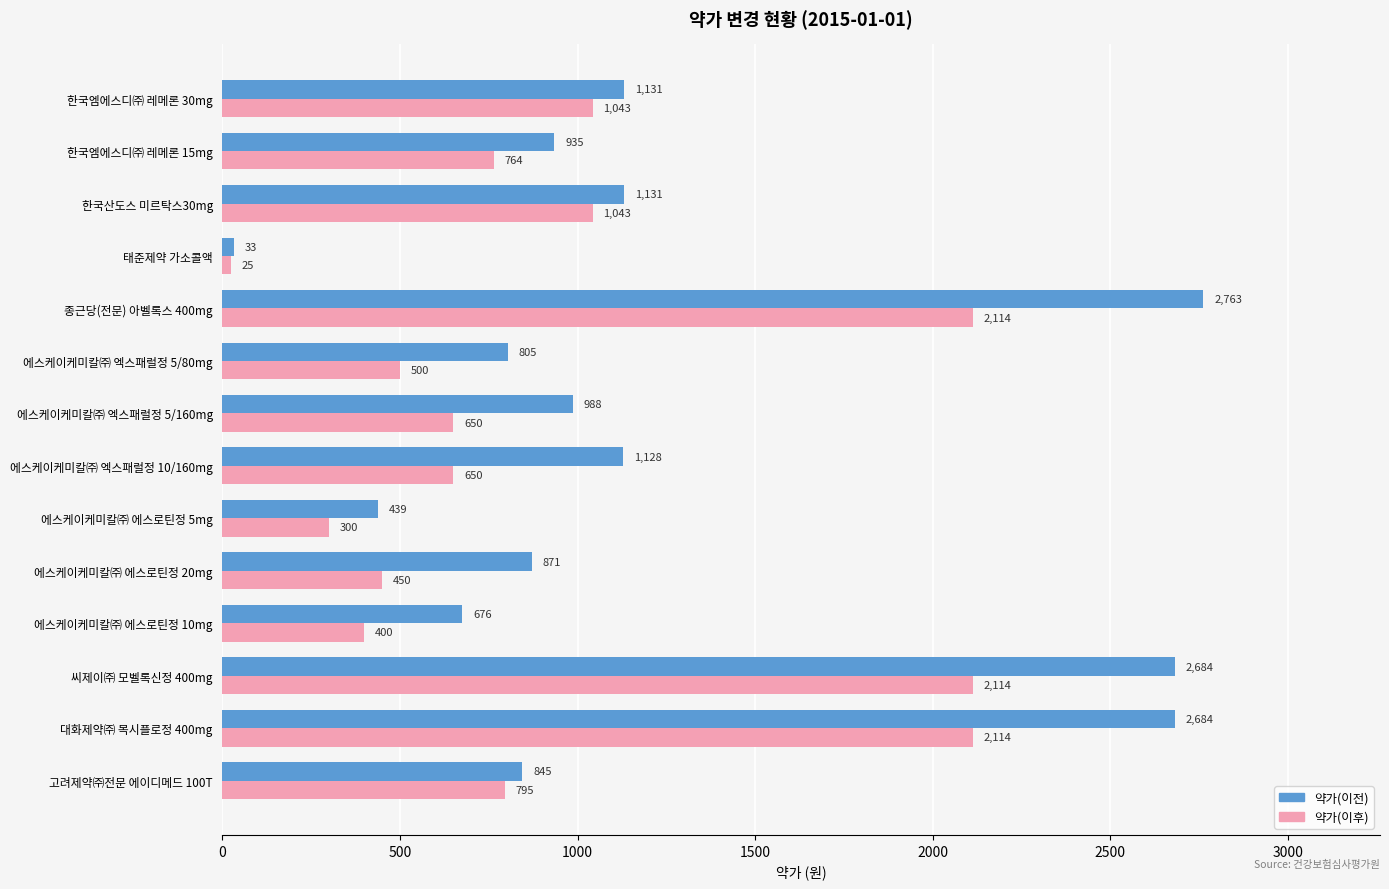

What is the difference between the second highest and second lowest values in the 약가(이후) series?

1814